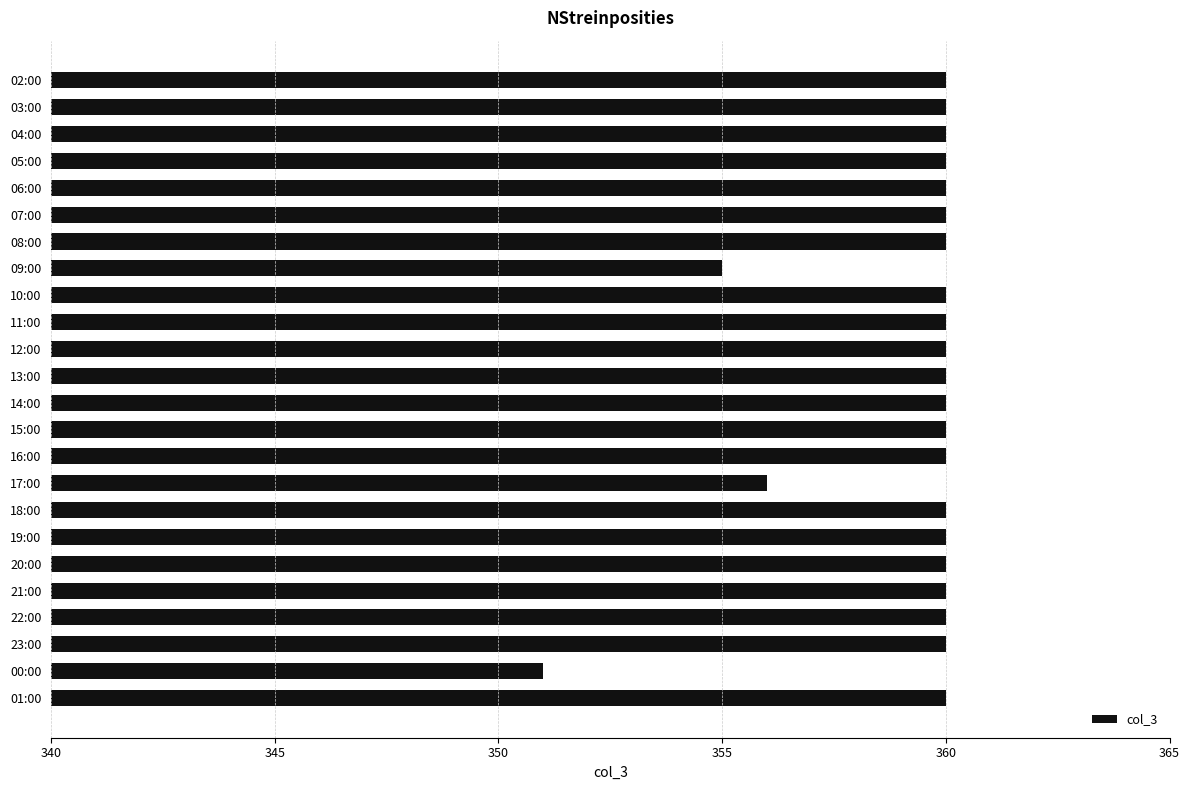

Read the value at 22:00.

360